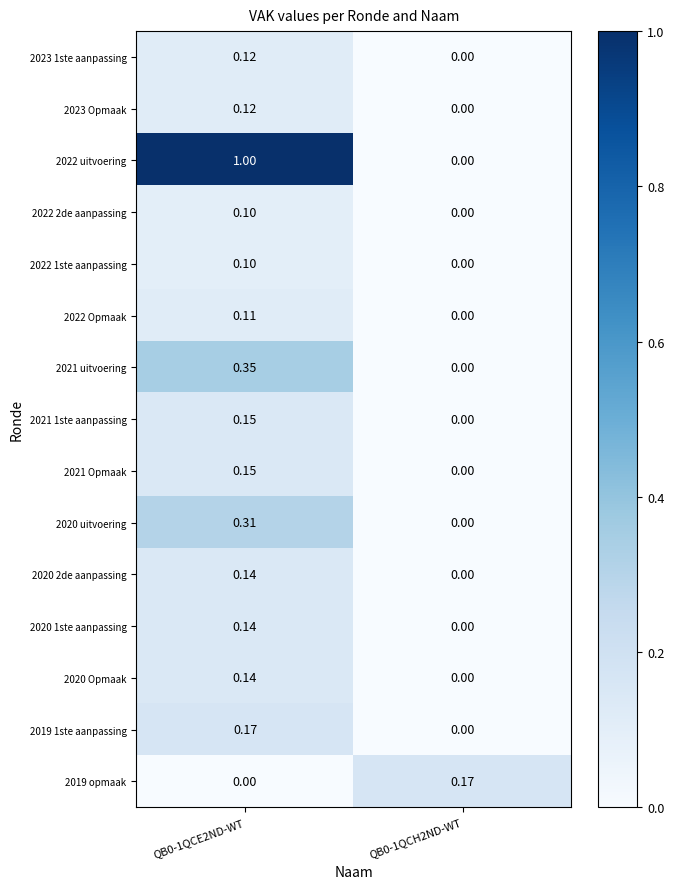

Is the value of 2019 opmaak at QB0-1QCH2ND-WT greater than the value of 2021 Opmaak at QB0-1QCH2ND-WT?

Yes